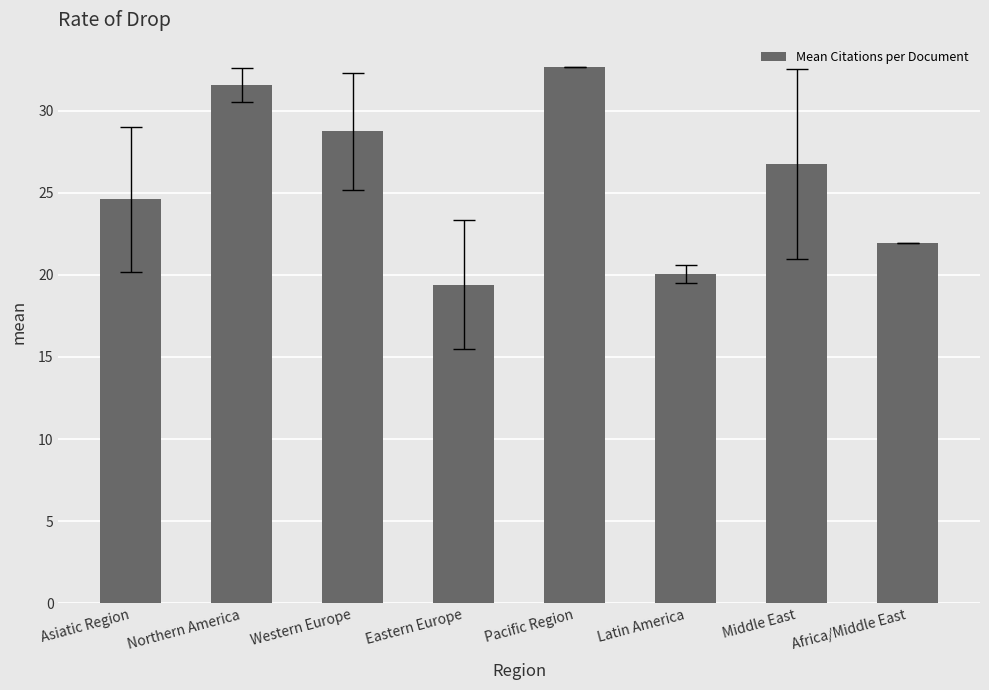

Reading left to right, transcribe all the data shown in this chart.

Asiatic Region=24.6	Northern America=31.6	Western Europe=28.8	Eastern Europe=19.4	Pacific Region=32.7	Latin America=20.1	Middle East=26.8	Africa/Middle East=21.9